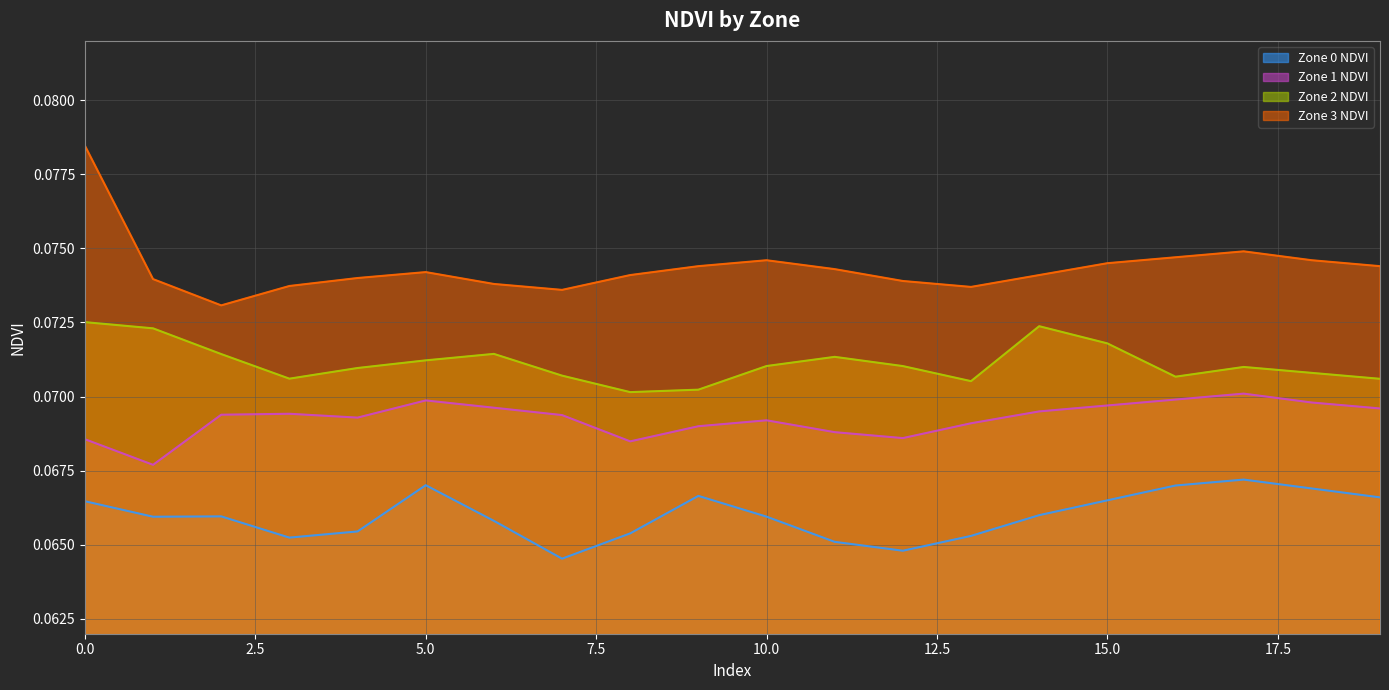

True or false: Zone 3 NDVI and Zone 2 NDVI cross at least once.

False